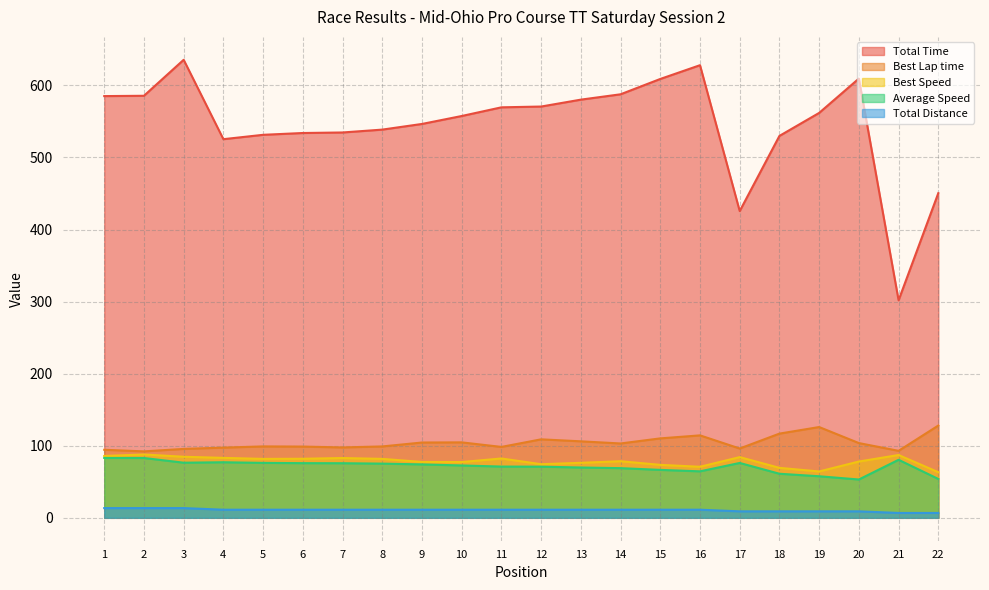

True or false: Total Time and Best Speed cross at least once.

False